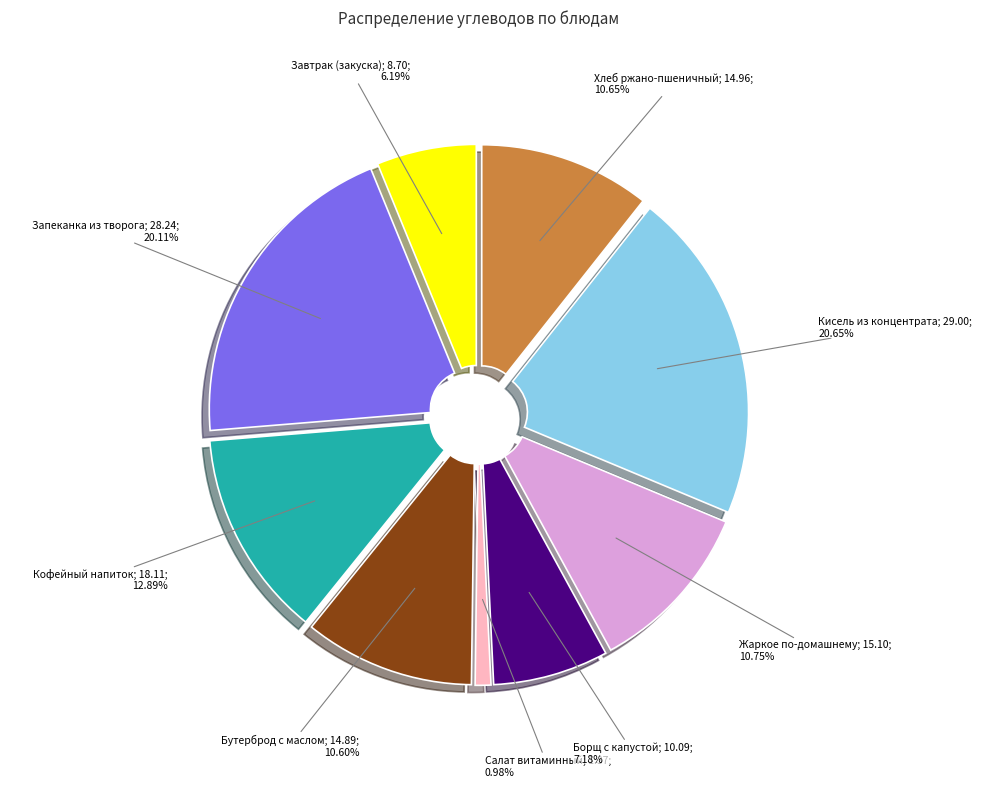

Is there a majority slice in this chart?

No